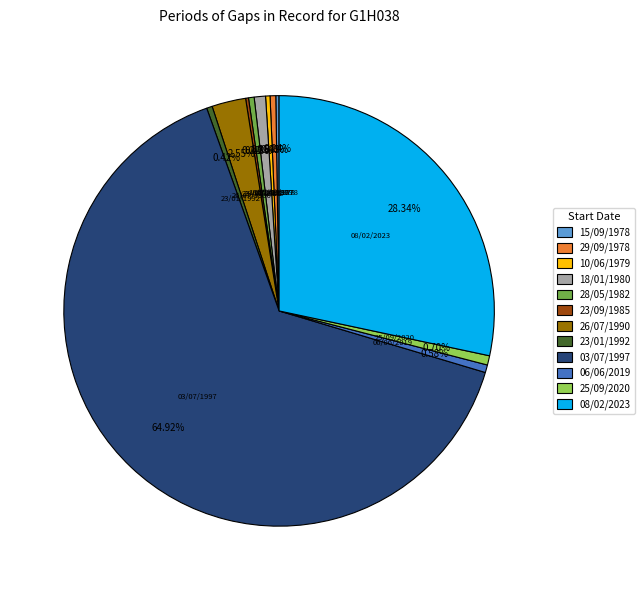

Approximately how many times larger is the value at 08/02/2023 compared to 18/01/1980?

33.4